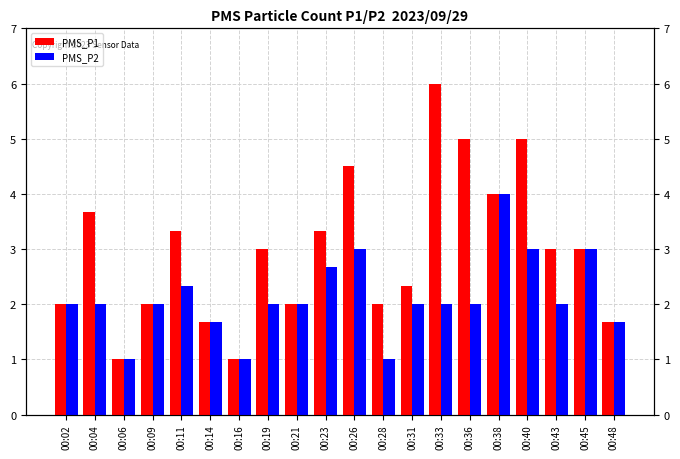

What is the difference between the maximum and minimum values in the PMS_P1 series?

5.0